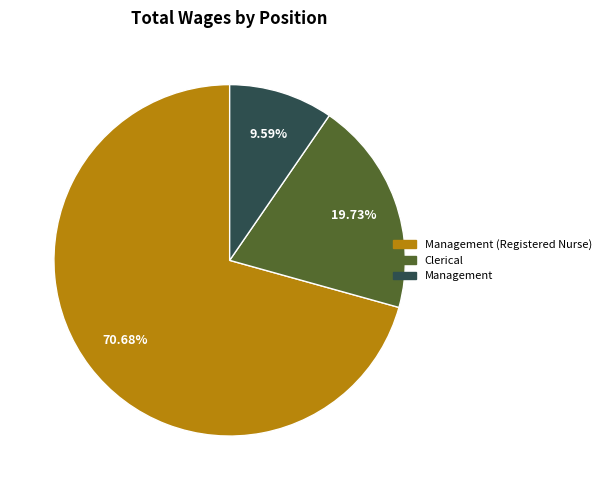

To the nearest percent, what is the average slice percentage?

33%